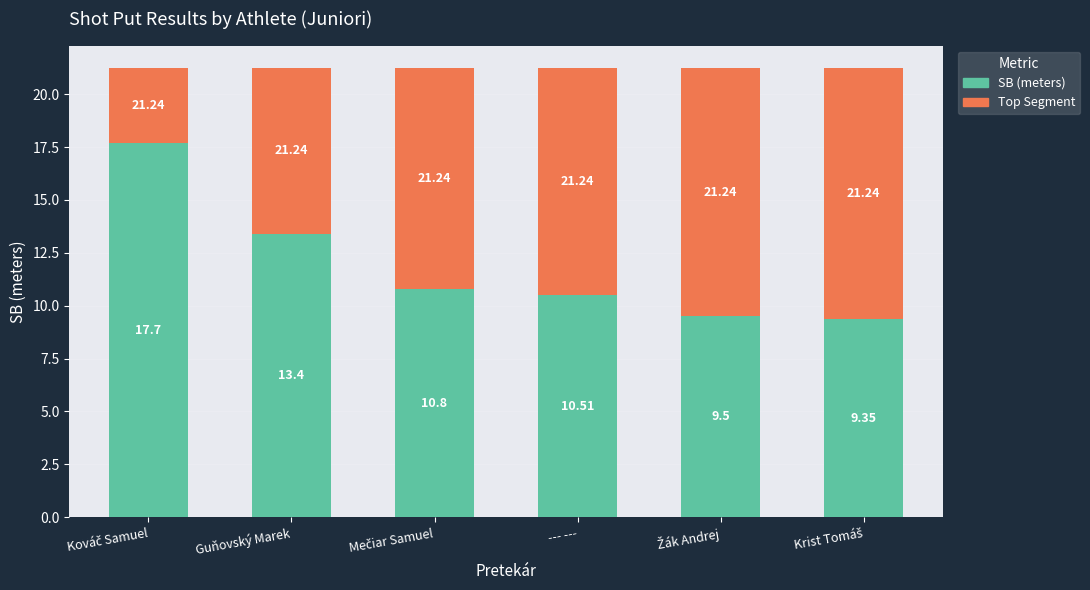

Where is SB (meters) nearest to the value 13?

Guňovský Marek